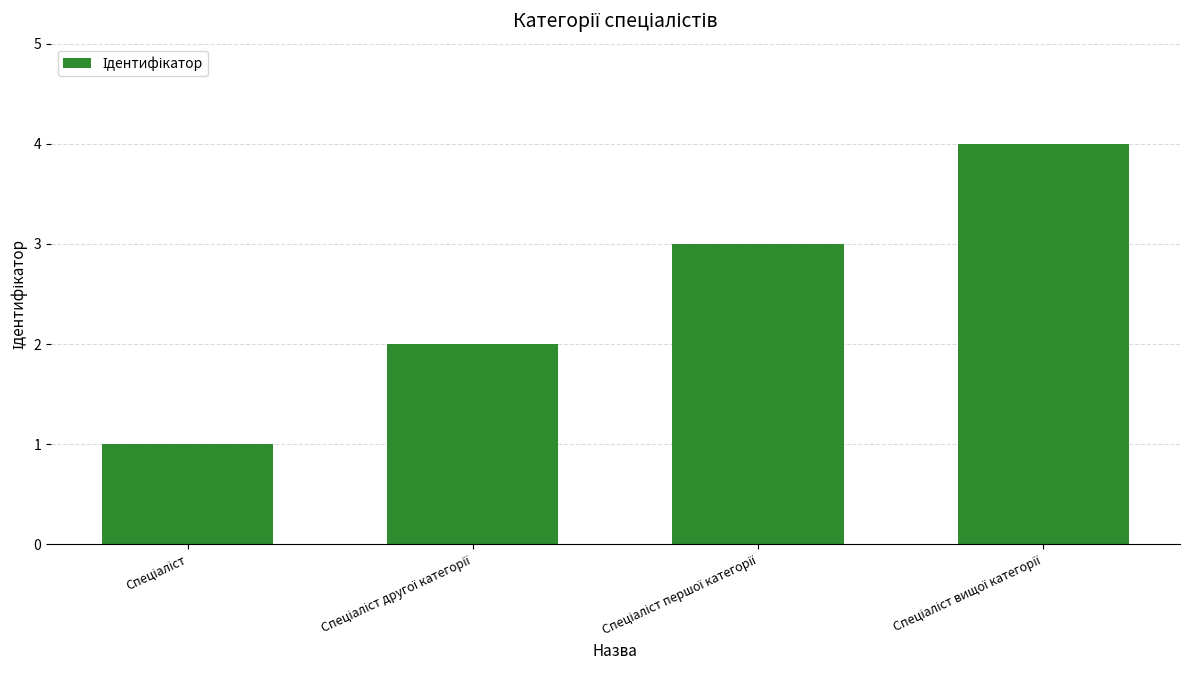

What is the sum of all values?

10